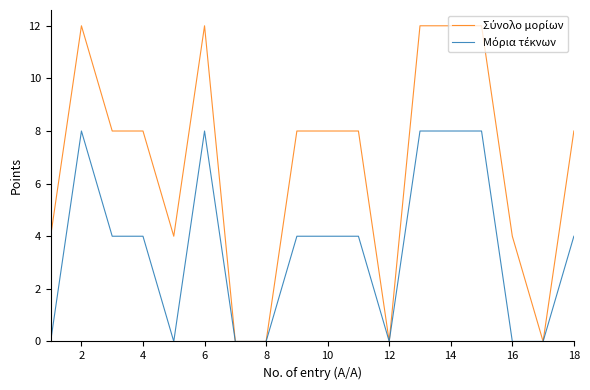

How many lines are shown in the chart?

2